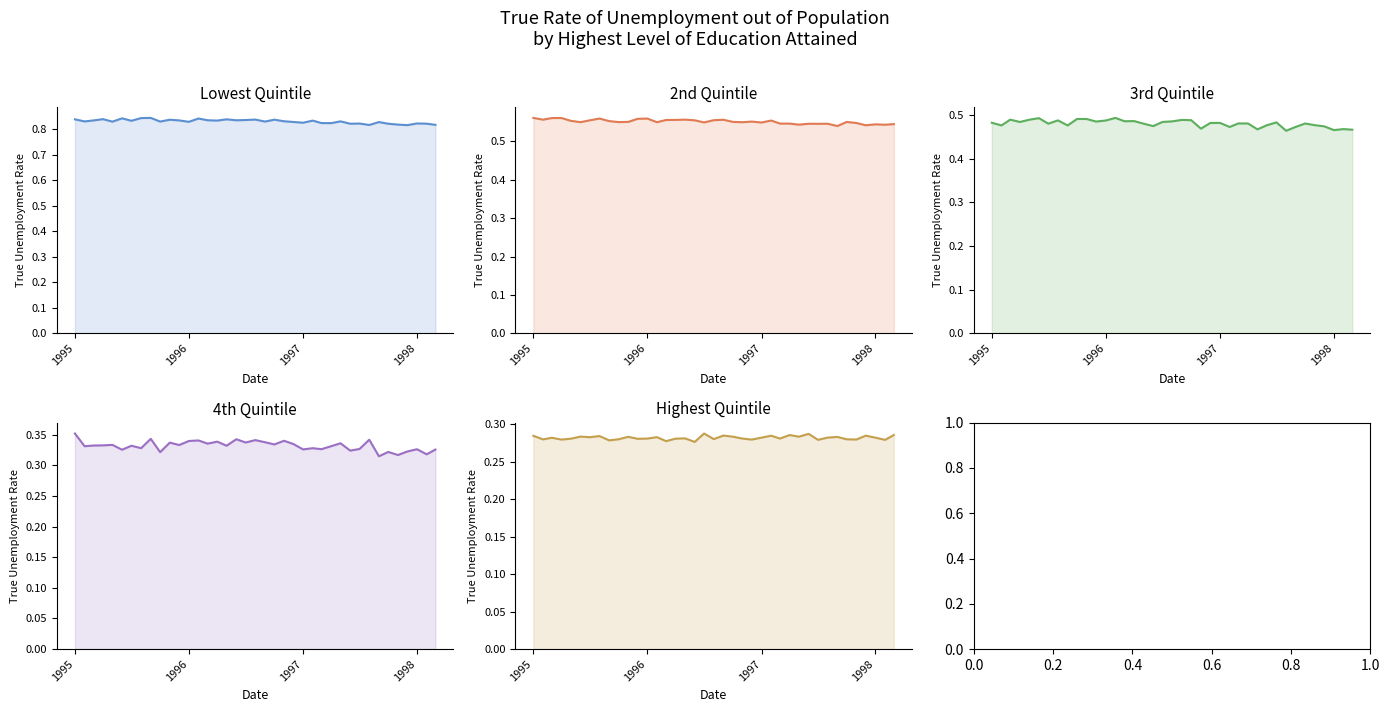

True or false: Highest Quintile and Lowest Quintile cross at least once.

False